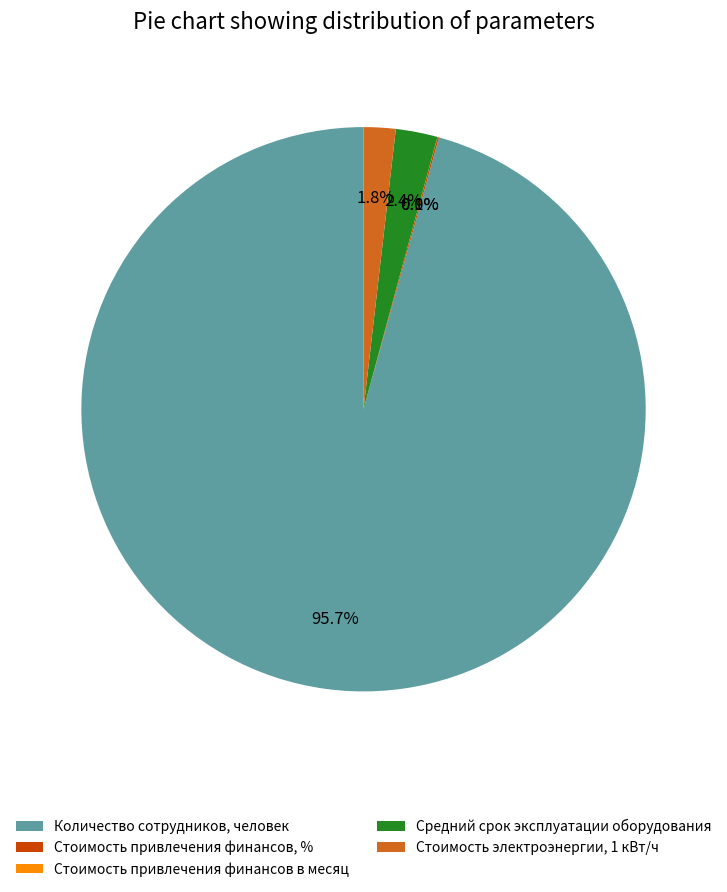

Which slice represents more than half of the pie?

Количество сотрудников, человек